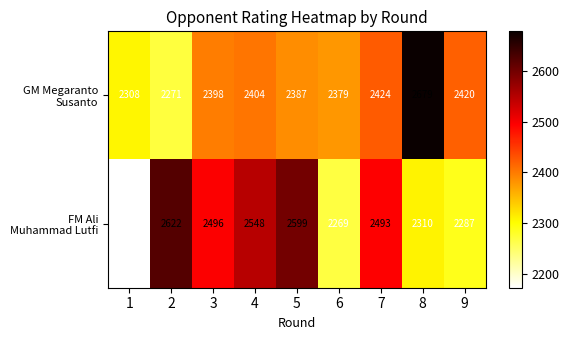

What is the greatest value displayed?

2679